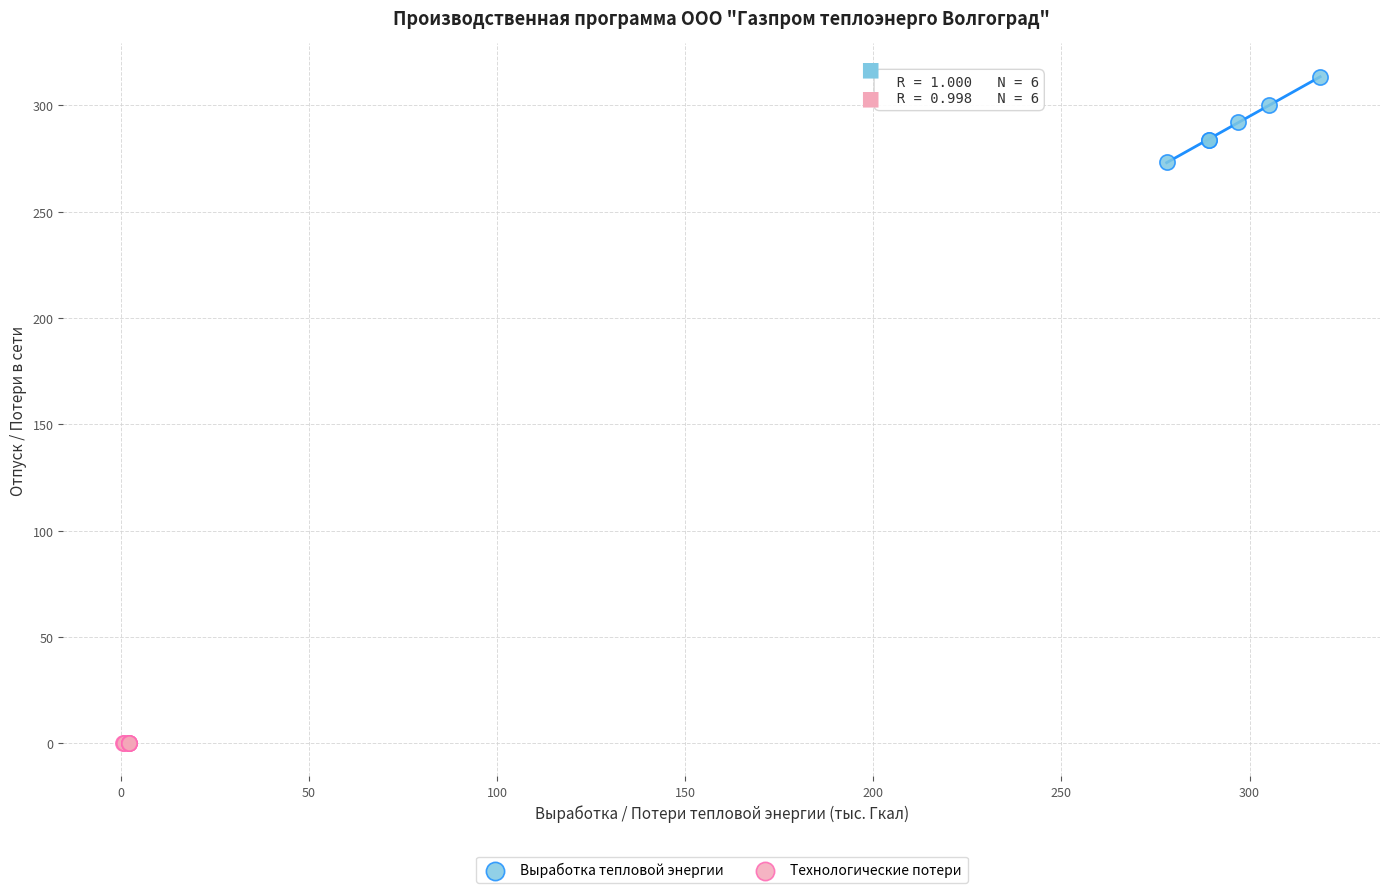

Which series reaches the minimum Y coordinate?

Технологические потери